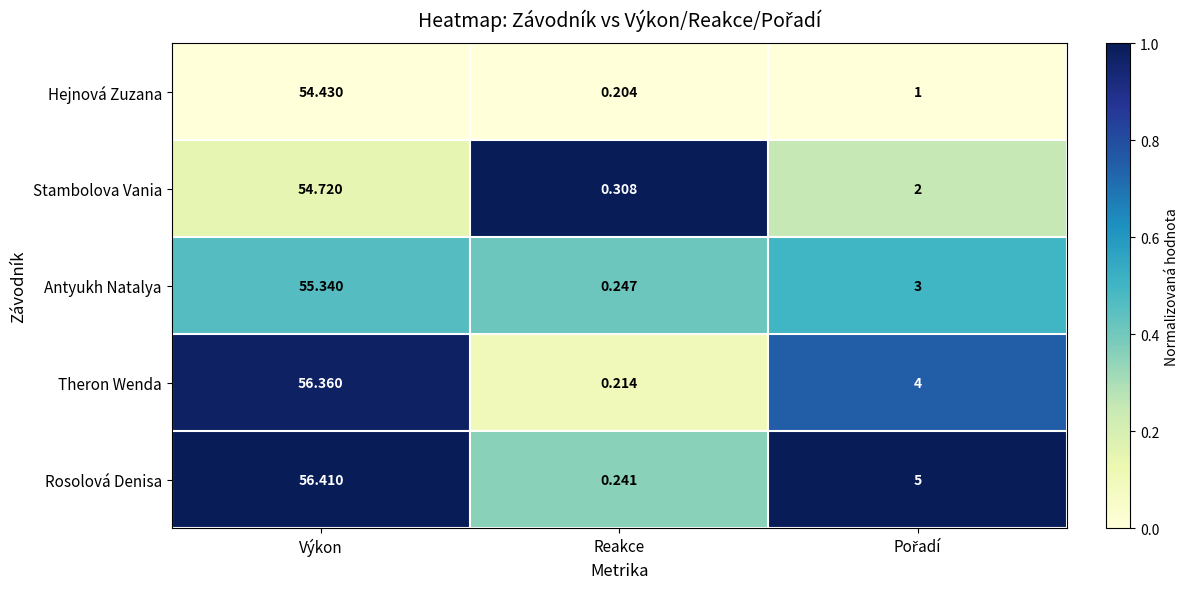

Is the value of Stambolova Vania at Výkon greater than the value of Rosolová Denisa at Výkon?

No